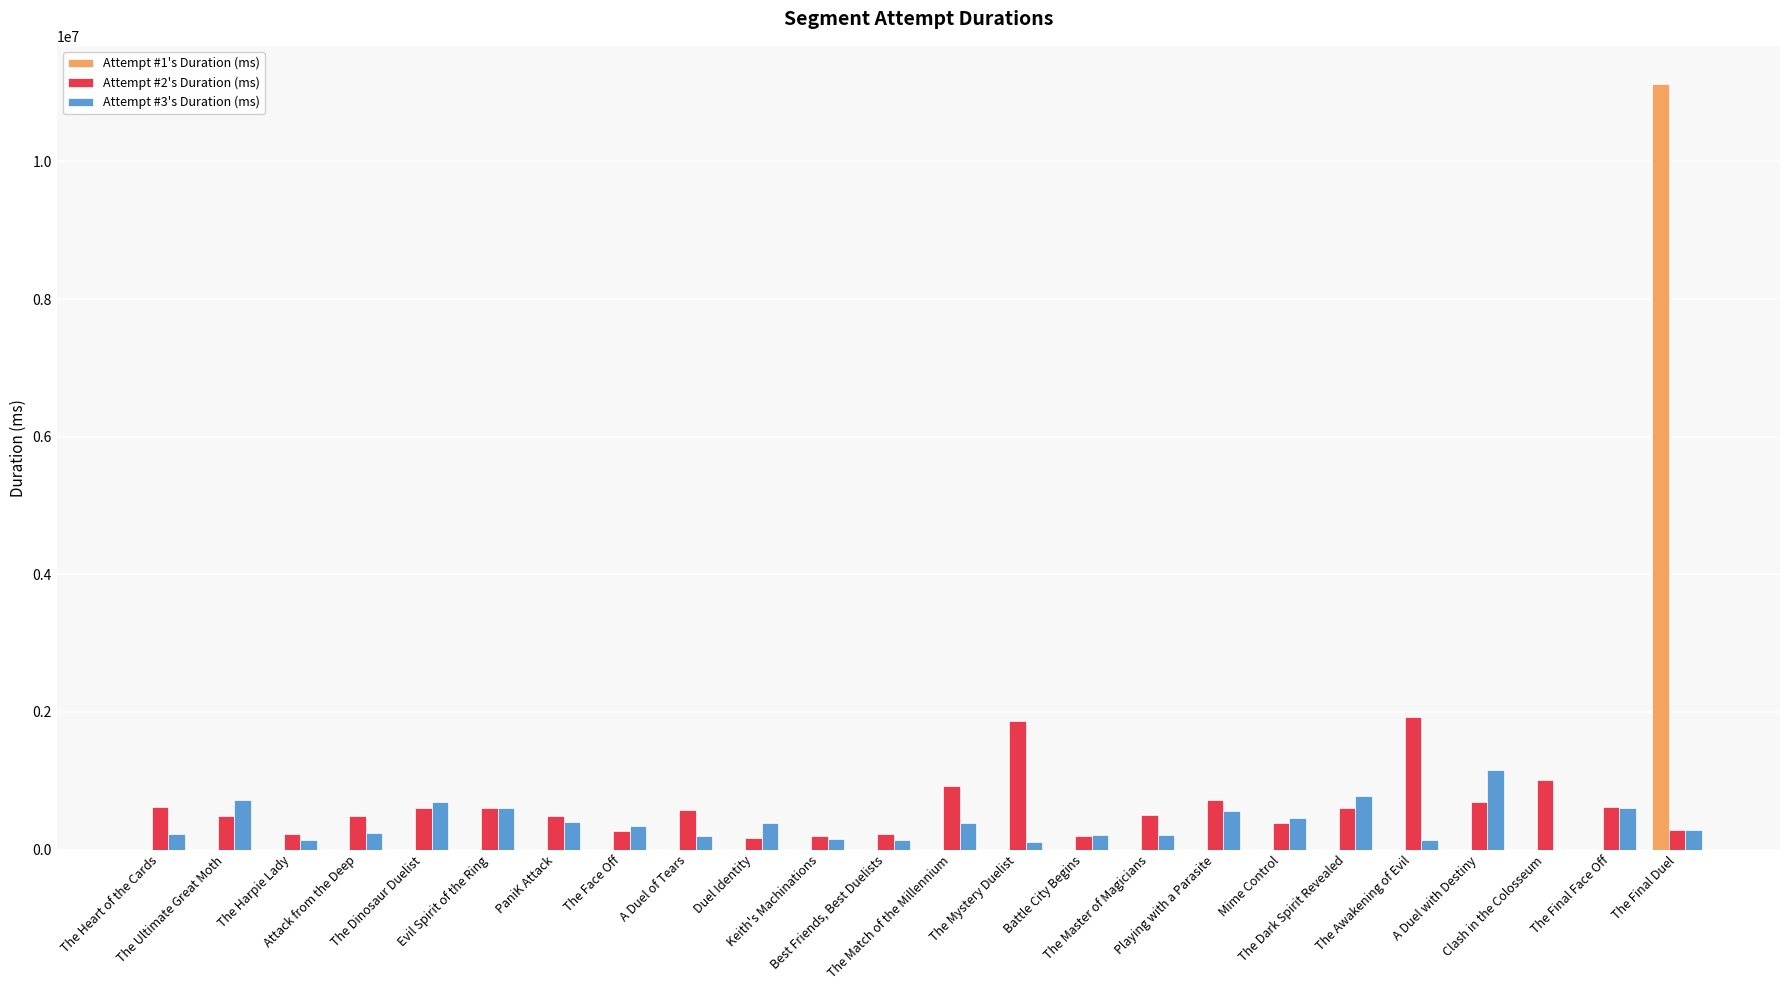

Is it true that Attempt #2's Duration (ms) equals 156669 at Best Friends, Best Duelists?

False